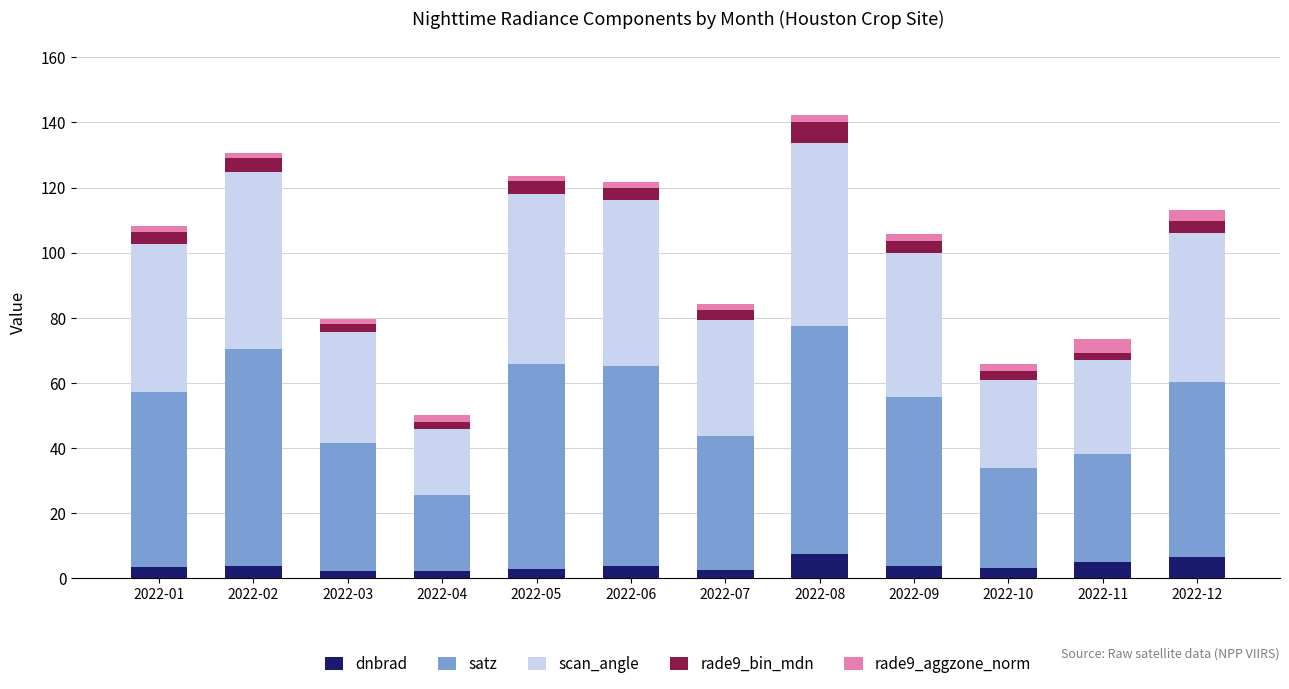

What is the maximum value for dnbrad?

7.4